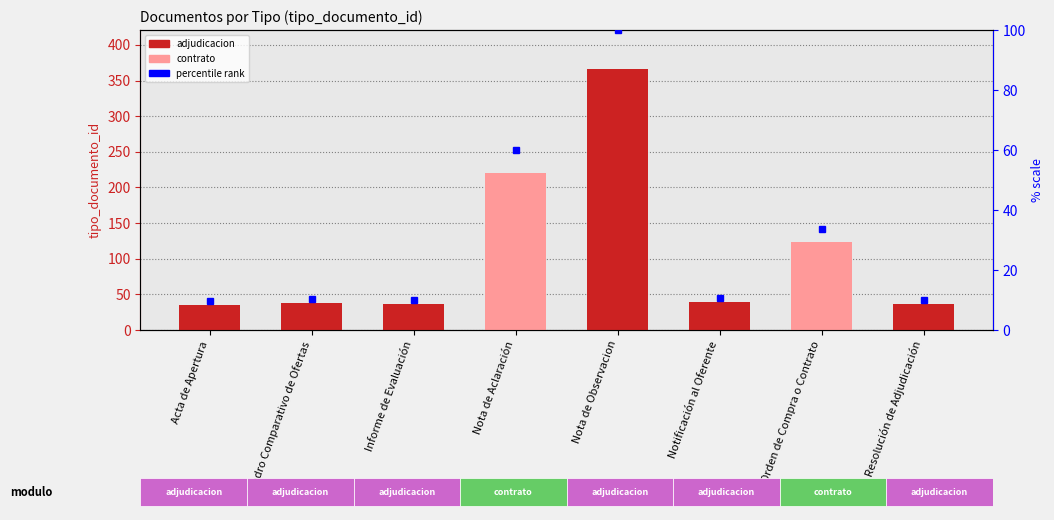

The chart shows a value of 366 at Nota de Observacion. True or false?

True